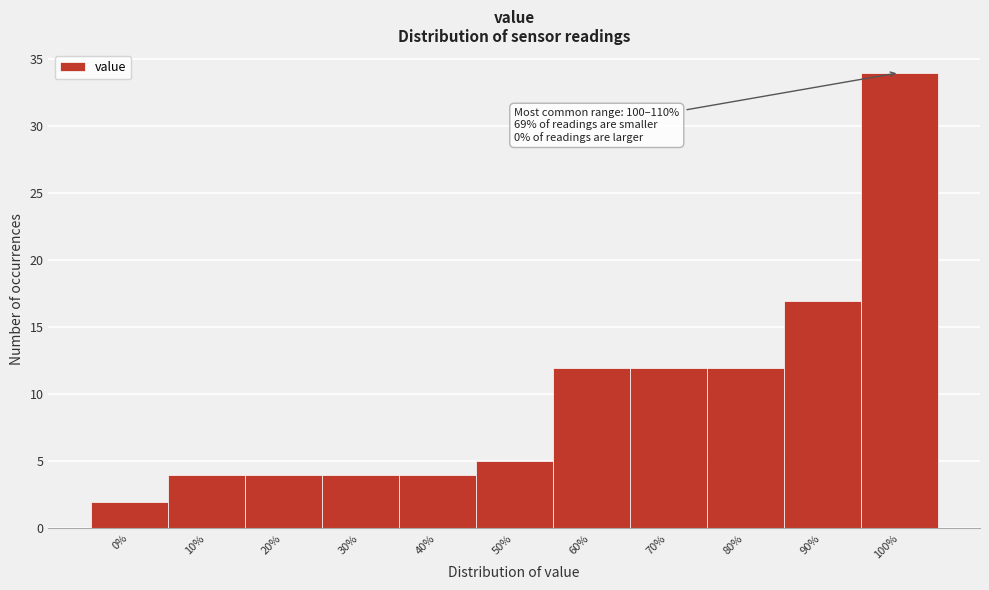

Reading left to right, transcribe all the data shown in this chart.

2	4	4	4	4	5	12	12	12	17	34